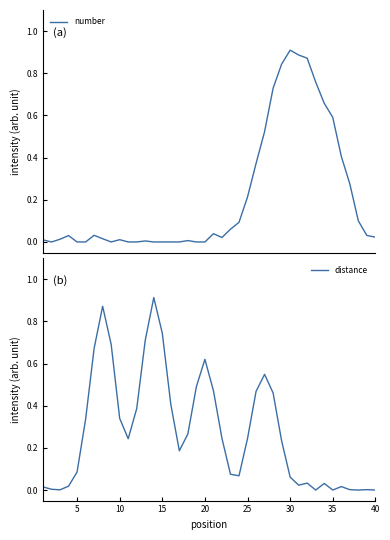

How many positive values does the number series have?

28